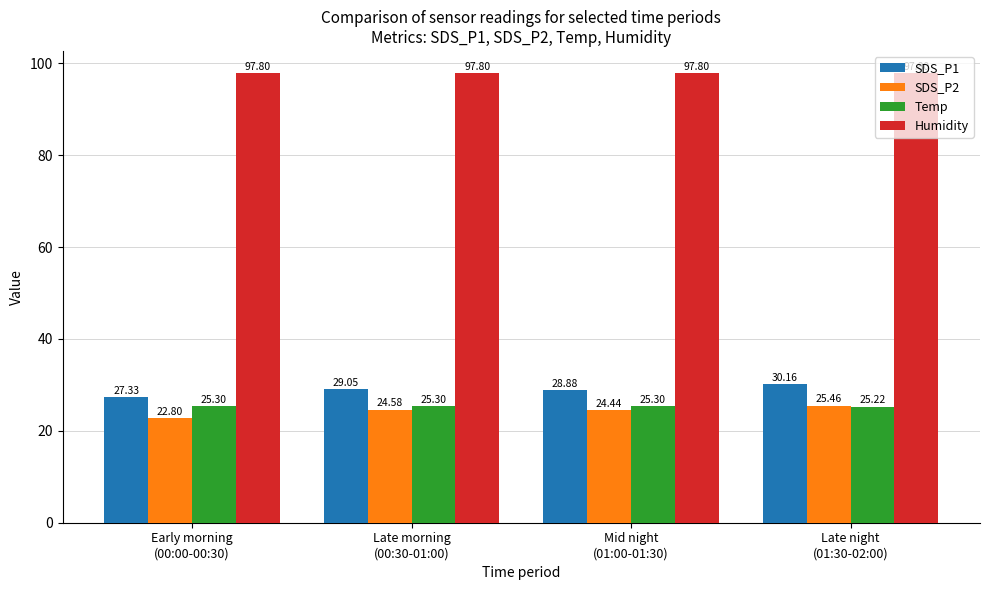

How many distinct data groups are displayed?

4